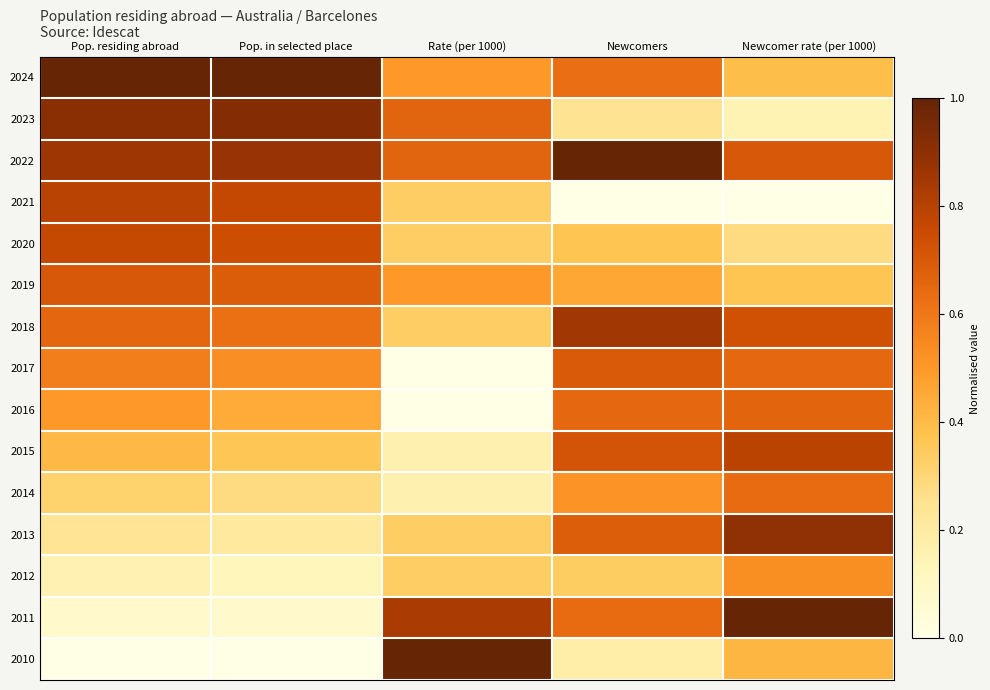

Reading left to right, what are all the values shown in this chart?

2024: Pop. residing abroad=1.0	Pop. in selected place=1.0	Rate (per 1000)=0.5	Newcomers=0.6	Newcomer rate (per 1000)=0.4
2023: Pop. residing abroad=0.9	Pop. in selected place=0.9	Rate (per 1000)=0.7	Newcomers=0.2	Newcomer rate (per 1000)=0.2
2022: Pop. residing abroad=0.9	Pop. in selected place=0.9	Rate (per 1000)=0.7	Newcomers=1.0	Newcomer rate (per 1000)=0.7
2021: Pop. residing abroad=0.8	Pop. in selected place=0.8	Rate (per 1000)=0.3	Newcomers=0.0	Newcomer rate (per 1000)=0.0
2020: Pop. residing abroad=0.8	Pop. in selected place=0.7	Rate (per 1000)=0.3	Newcomers=0.4	Newcomer rate (per 1000)=0.3
2019: Pop. residing abroad=0.7	Pop. in selected place=0.7	Rate (per 1000)=0.5	Newcomers=0.5	Newcomer rate (per 1000)=0.4
2018: Pop. residing abroad=0.7	Pop. in selected place=0.6	Rate (per 1000)=0.3	Newcomers=0.9	Newcomer rate (per 1000)=0.7
2017: Pop. residing abroad=0.6	Pop. in selected place=0.5	Rate (per 1000)=0.0	Newcomers=0.7	Newcomer rate (per 1000)=0.7
2016: Pop. residing abroad=0.5	Pop. in selected place=0.4	Rate (per 1000)=0.0	Newcomers=0.7	Newcomer rate (per 1000)=0.7
2015: Pop. residing abroad=0.4	Pop. in selected place=0.4	Rate (per 1000)=0.2	Newcomers=0.7	Newcomer rate (per 1000)=0.8
2014: Pop. residing abroad=0.3	Pop. in selected place=0.3	Rate (per 1000)=0.2	Newcomers=0.5	Newcomer rate (per 1000)=0.6
2013: Pop. residing abroad=0.2	Pop. in selected place=0.2	Rate (per 1000)=0.3	Newcomers=0.7	Newcomer rate (per 1000)=0.9
2012: Pop. residing abroad=0.2	Pop. in selected place=0.1	Rate (per 1000)=0.3	Newcomers=0.3	Newcomer rate (per 1000)=0.5
2011: Pop. residing abroad=0.1	Pop. in selected place=0.1	Rate (per 1000)=0.8	Newcomers=0.6	Newcomer rate (per 1000)=1.0
2010: Pop. residing abroad=0.0	Pop. in selected place=0.0	Rate (per 1000)=1.0	Newcomers=0.2	Newcomer rate (per 1000)=0.4